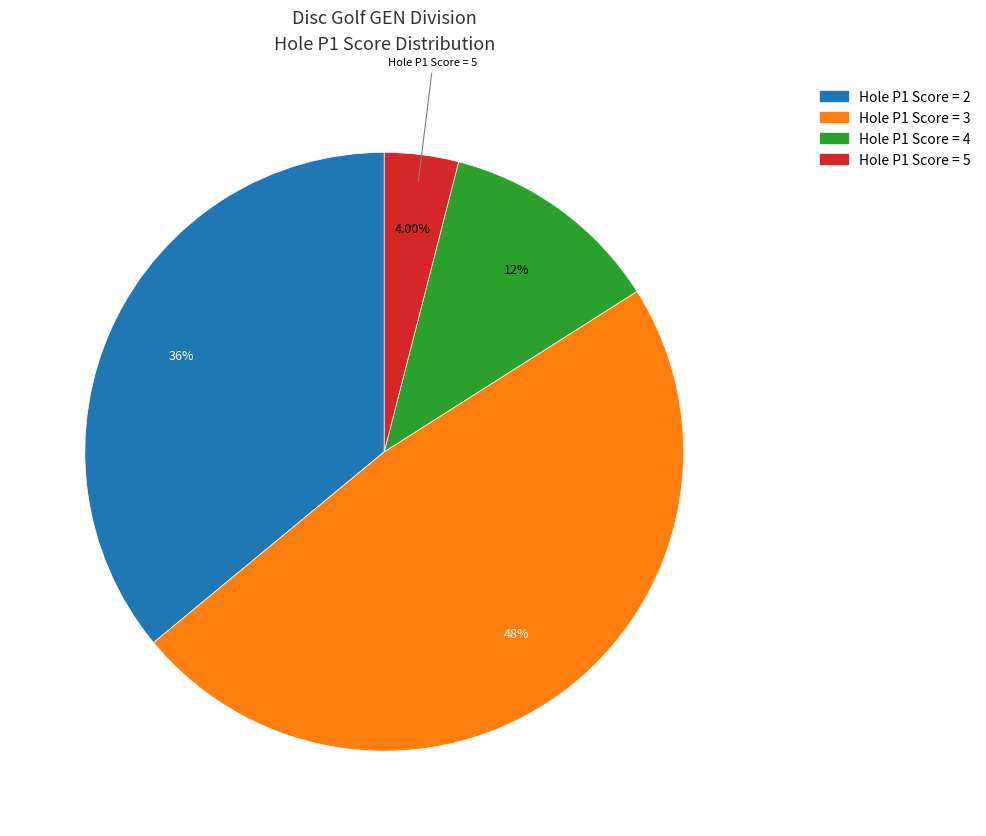

Does Hole P1 Score = 4 account for over 50% of the chart?

No